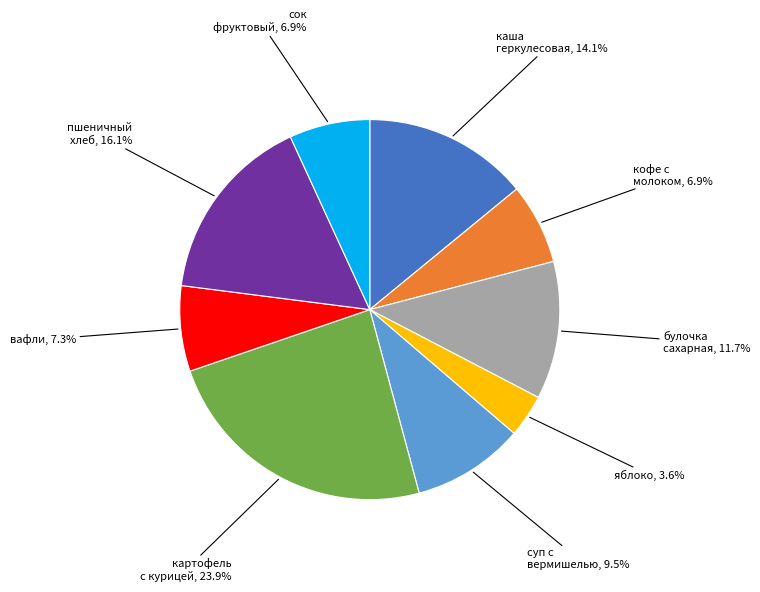

Does any single category account for the majority?

No